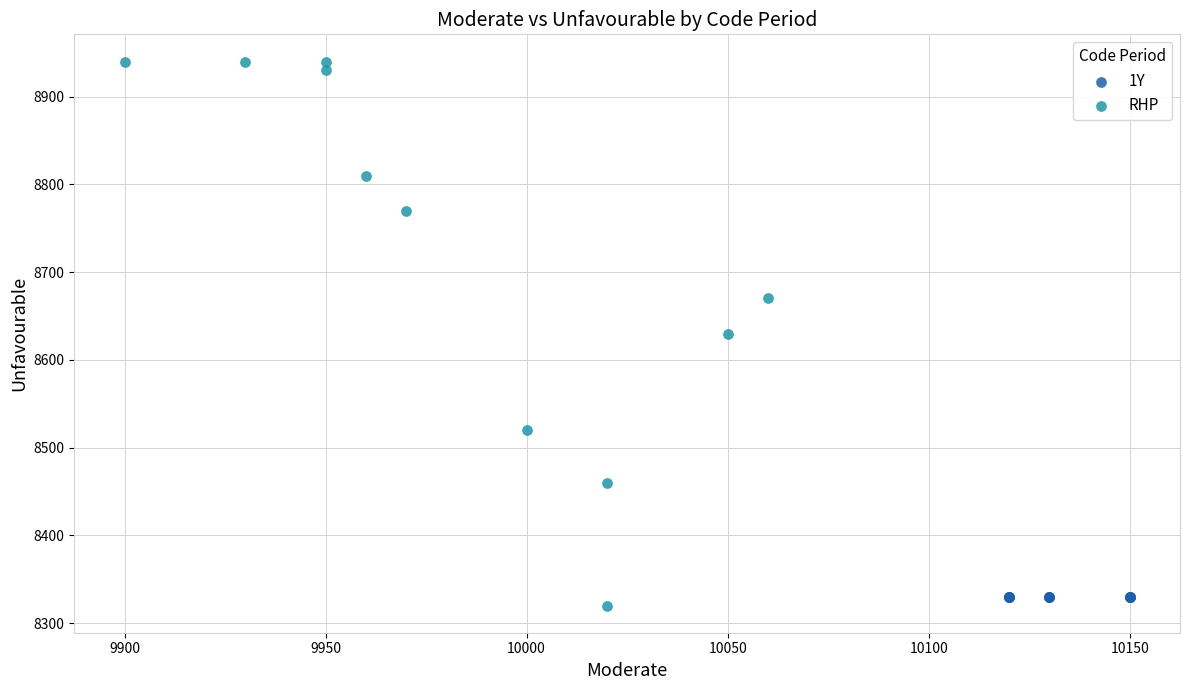

Which series contains the highest Y value?

RHP